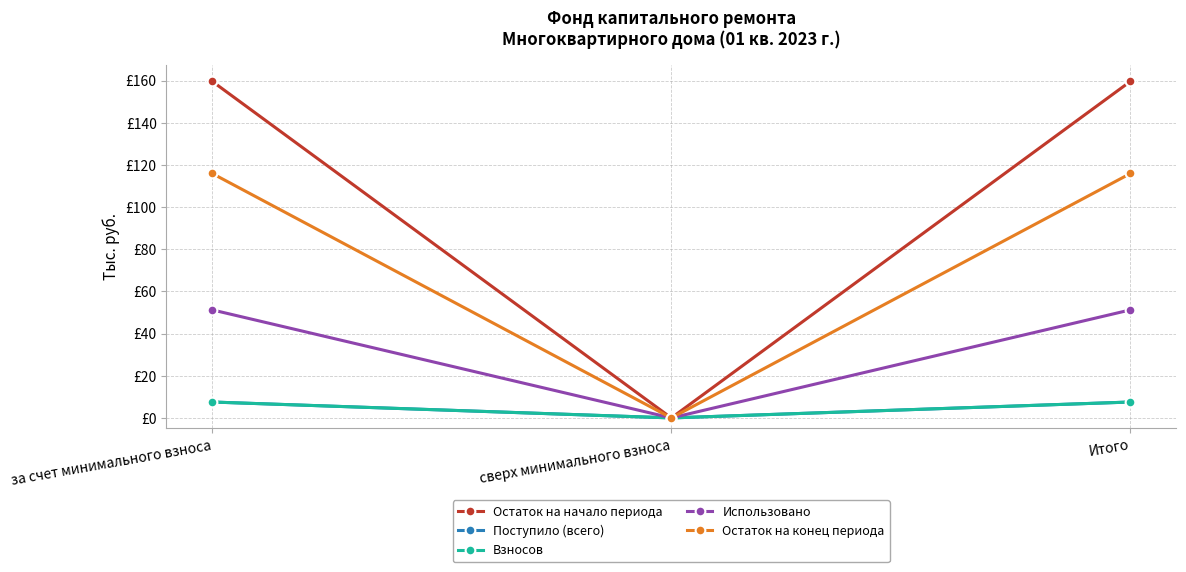

What is the approximate value of Поступило (всего) at Итого?

7.5